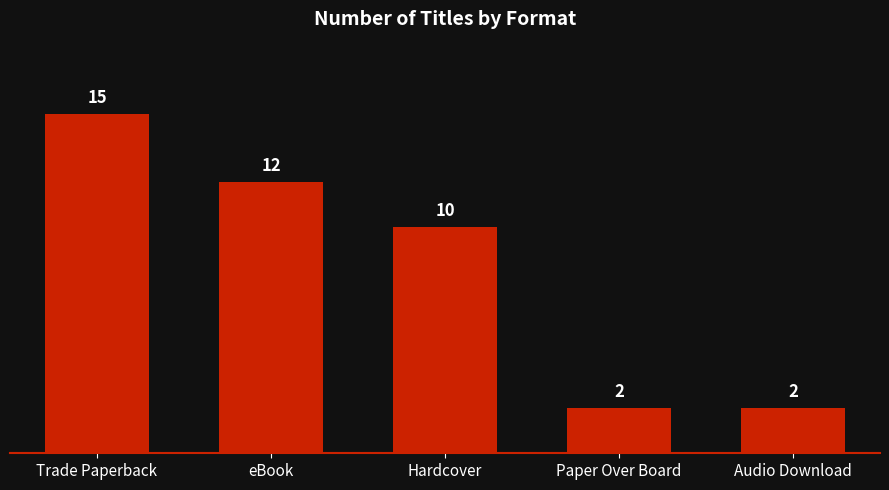

How many categories are shown in the chart?

5